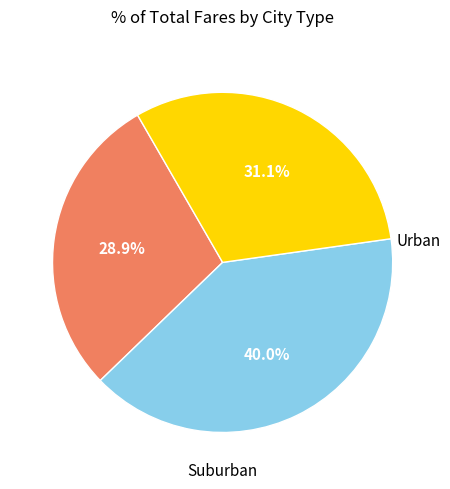

Is there any slice that represents more than half of the pie?

No